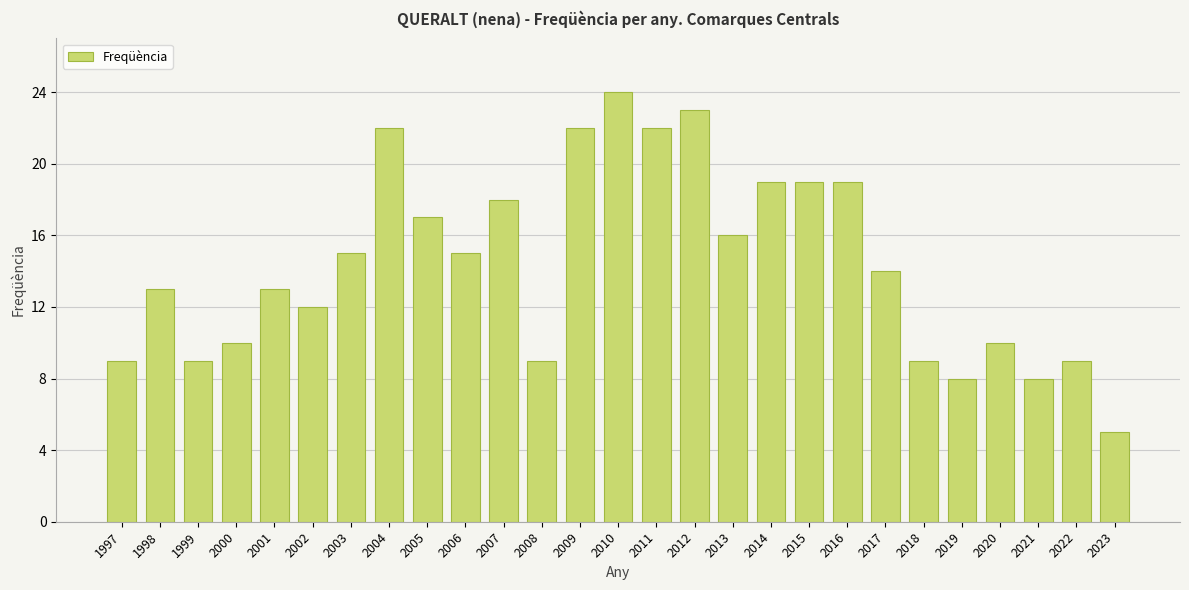

Reading left to right, transcribe all the data shown in this chart.

1997=9	1998=13	1999=9	2000=10	2001=13	2002=12	2003=15	2004=22	2005=17	2006=15	2007=18	2008=9	2009=22	2010=24	2011=22	2012=23	2013=16	2014=19	2015=19	2016=19	2017=14	2018=9	2019=8	2020=10	2021=8	2022=9	2023=5